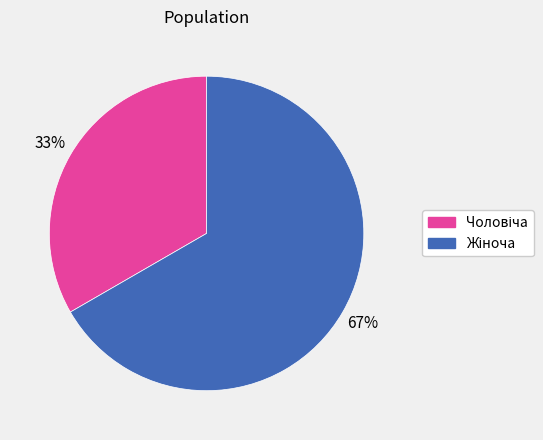

Does any single category account for the majority?

Yes